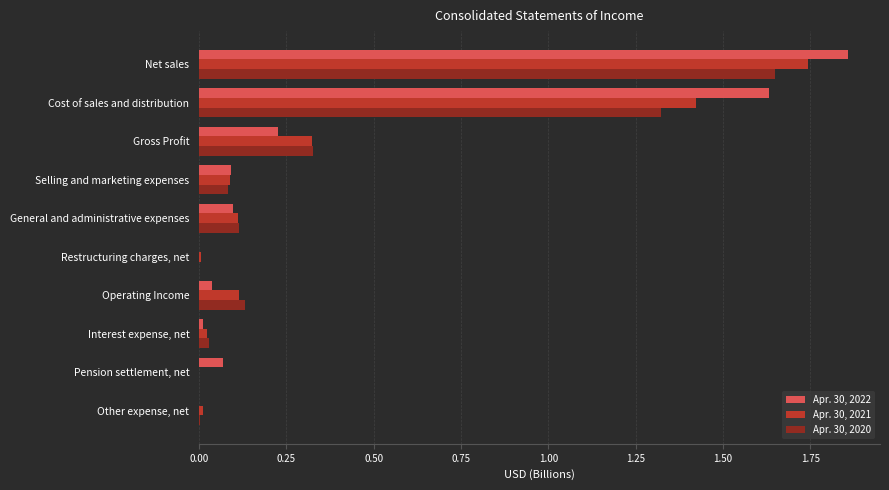

Is the value of Apr. 30, 2020 at Cost of sales and distribution greater than the value of Apr. 30, 2021 at Gross Profit?

Yes